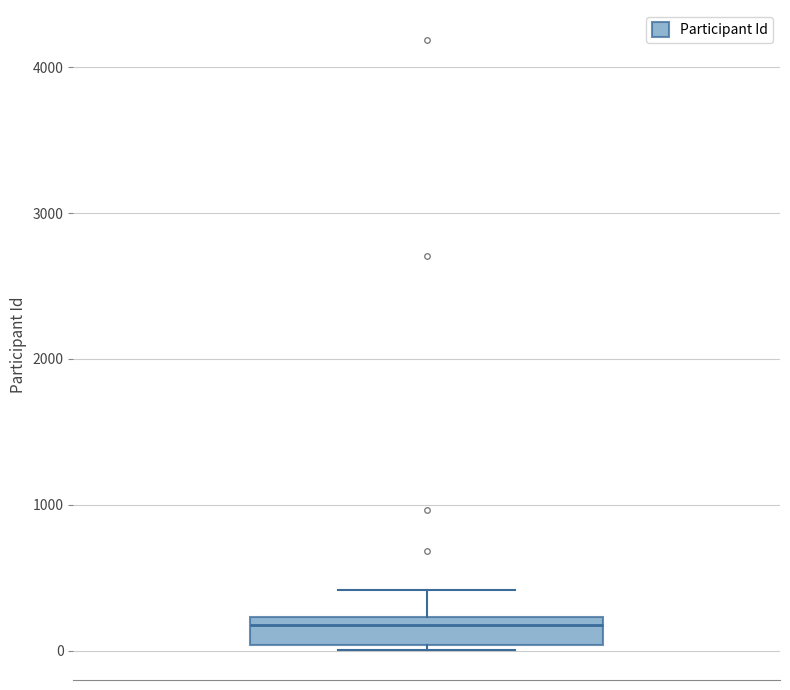

Where is the upper edge of the box on the y-axis? The values are not printed on the chart, so give them approximately, as read against the axis.

200